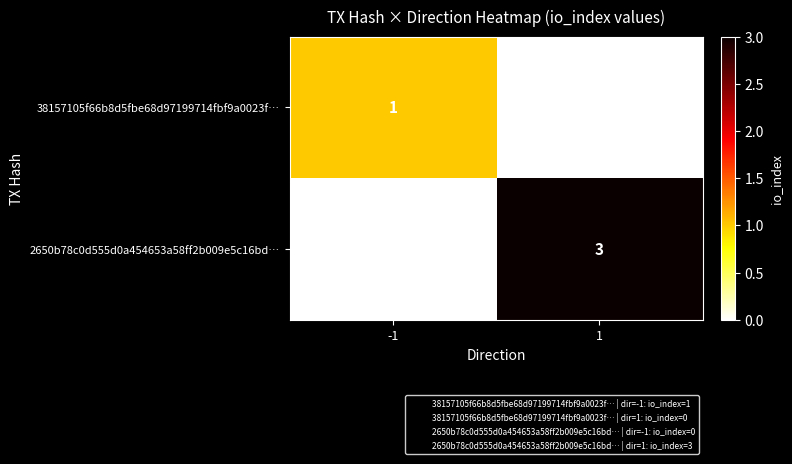

Rank the series by their average value, from highest to lowest.

2650b78c0d555d0a454653a58ff2b009e5c16bd…, 38157105f66b8d5fbe68d97199714fbf9a0023f…